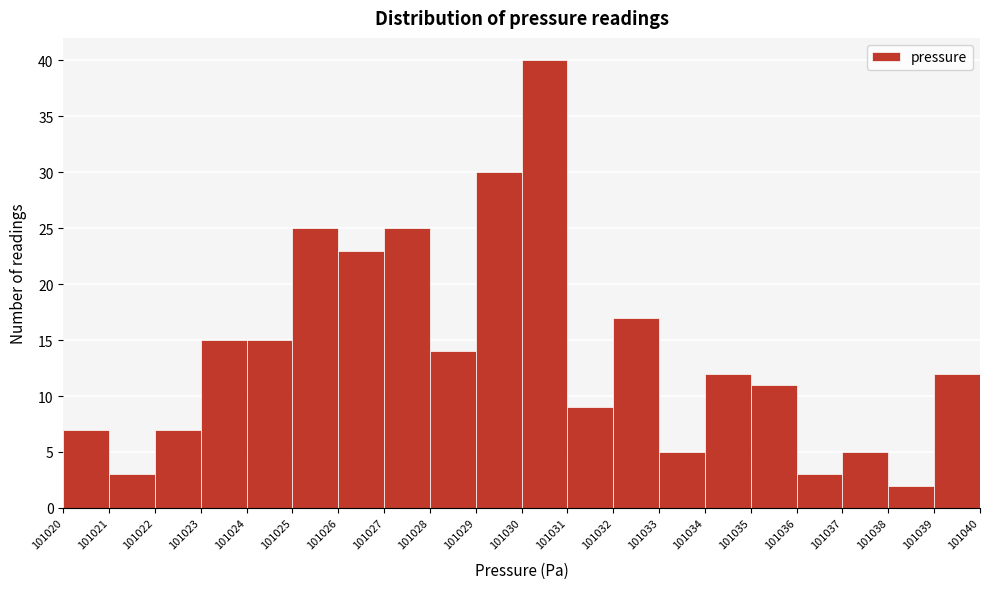

Which range on the x-axis has the tallest bar?

101030 to 101031